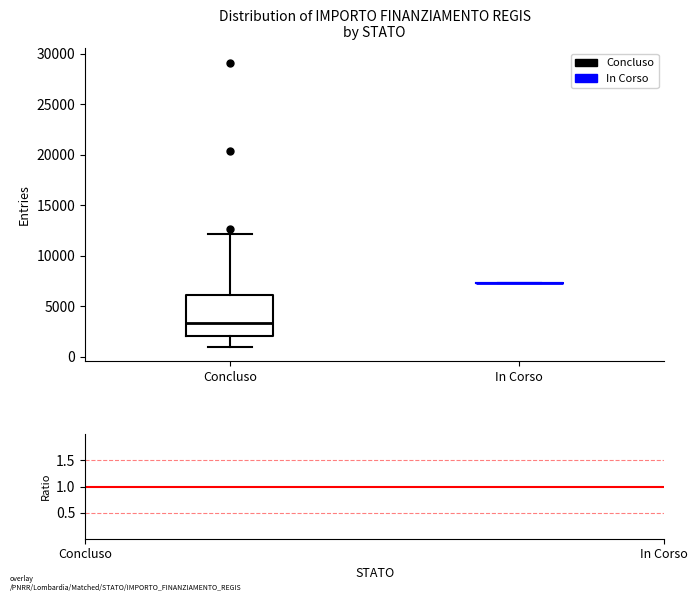

Comparing the boxes themselves (not the whiskers), which one is the tallest?

Concluso